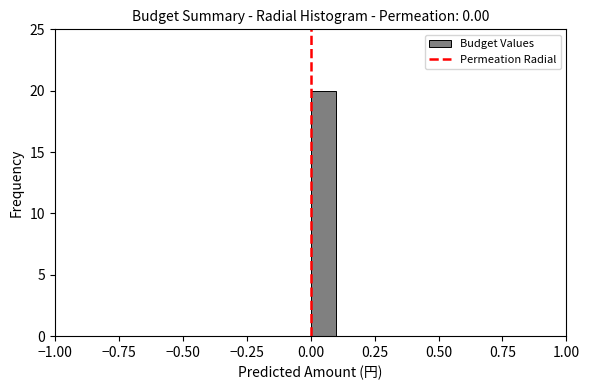

Around what value on the x-axis is the tallest bar? Give the approximate position of its centre, as read against the axis.

0.05